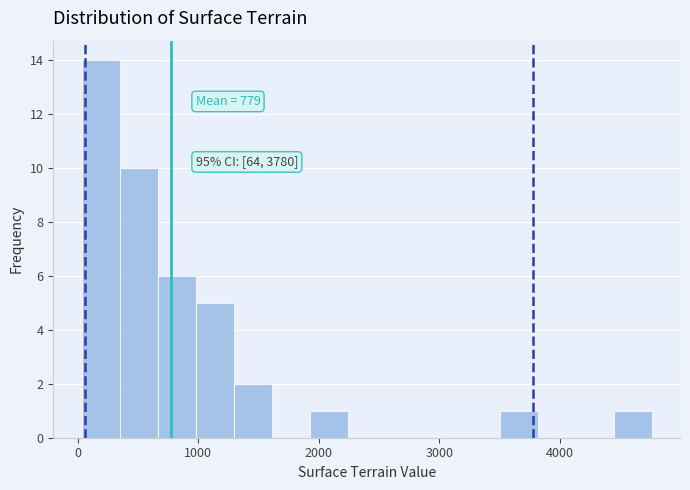

Read against the x-axis, roughly where is the centre of the tallest bar?

200